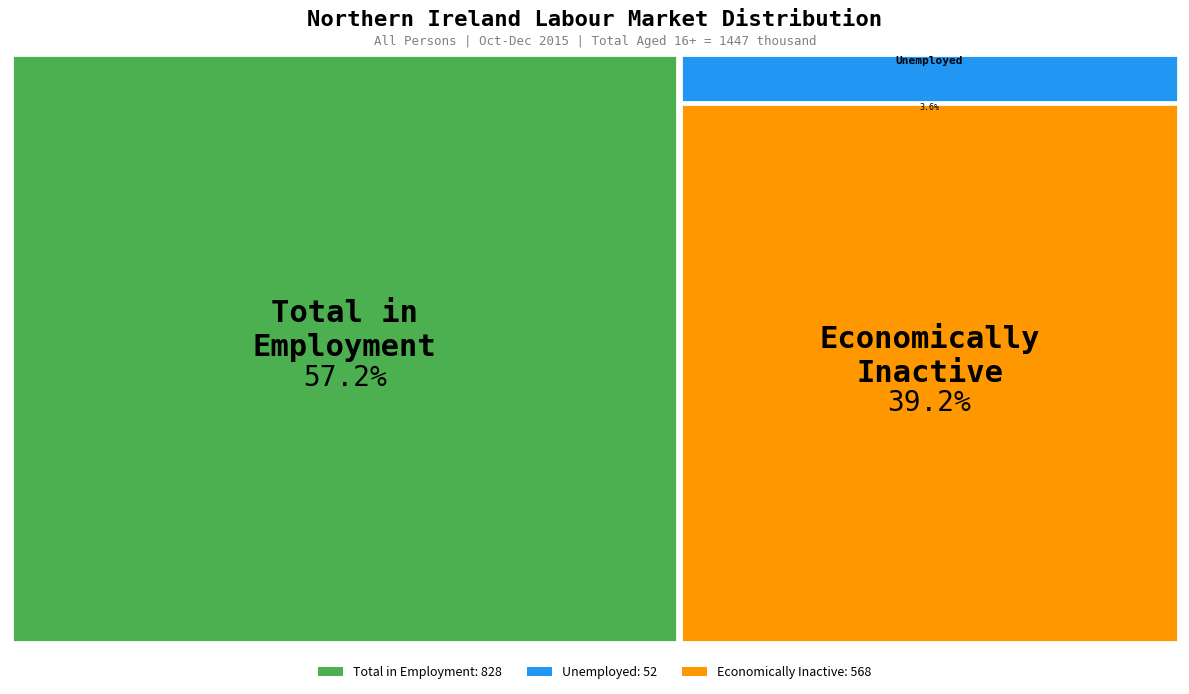

The Men Oct-Dec 2015 slice represents 12% of the pie. True or false?

False